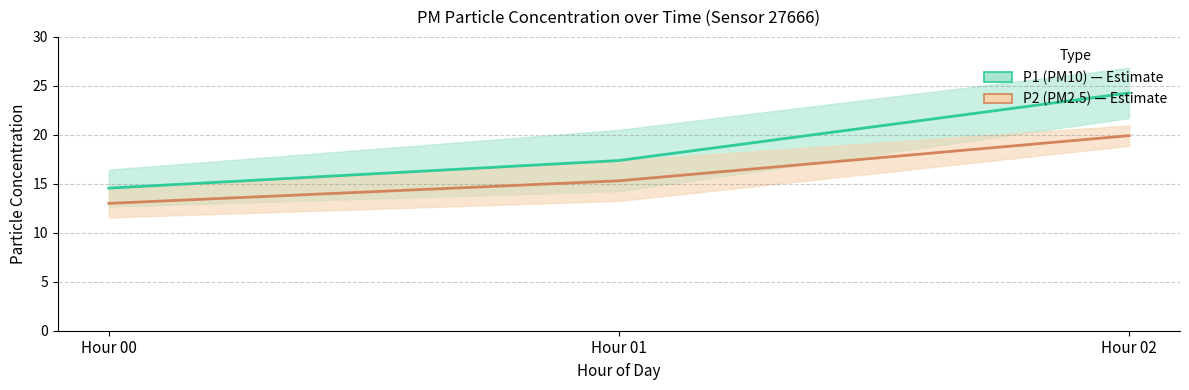

How many lines are shown in the chart?

2